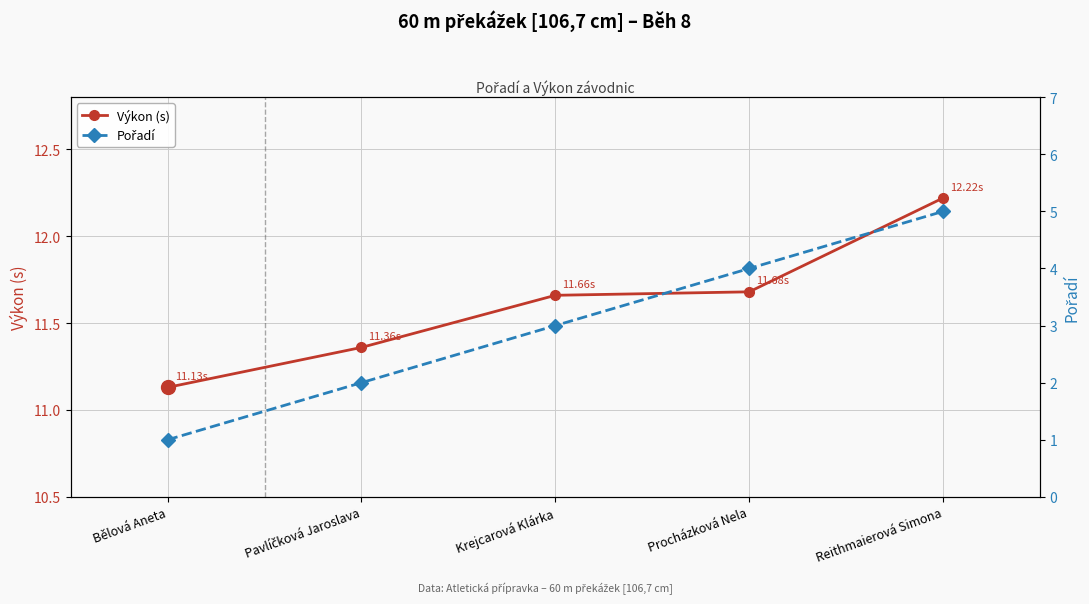

What is the maximum value for Pořadí?

5.0